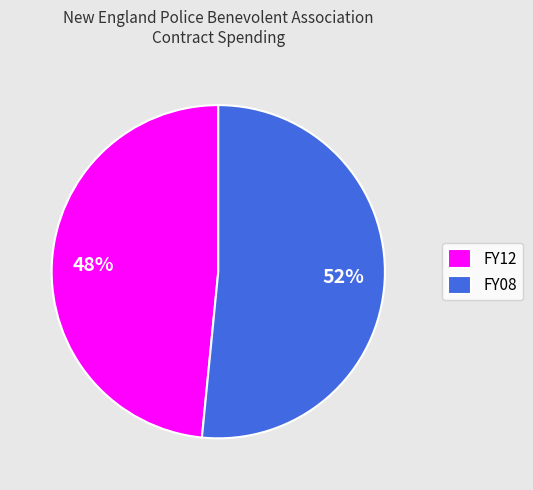

Does any single category account for the majority?

Yes